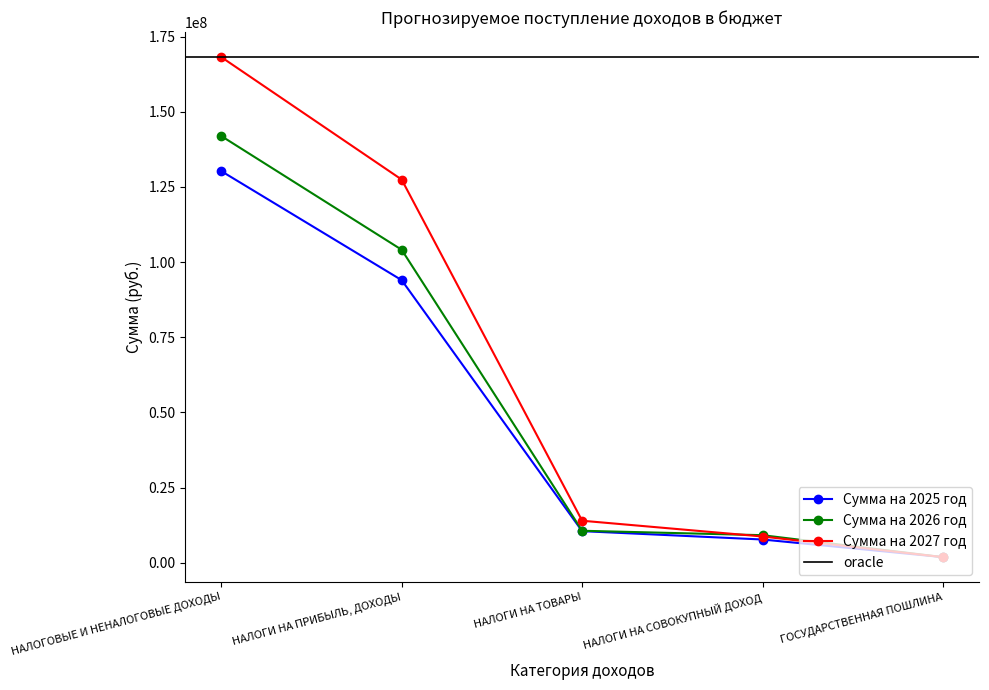

How many categories are shown in the chart?

5